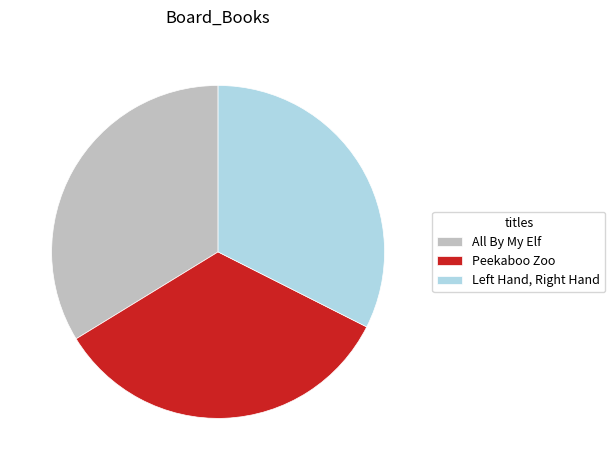

The All By My Elf slice represents 34% of the pie. True or false?

True